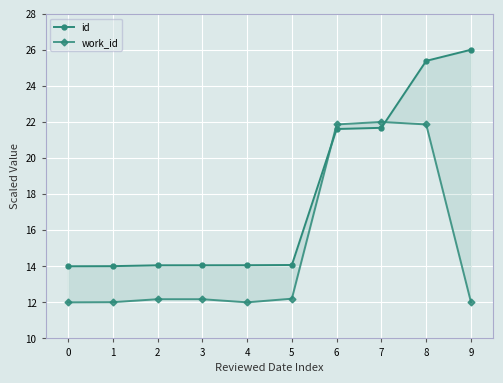

Is this an area chart (filled region under the line)?

No